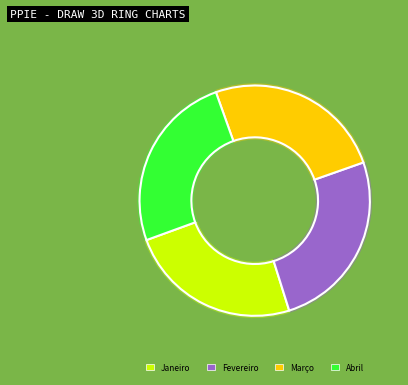

To the nearest percent, what is the average slice percentage?

25%